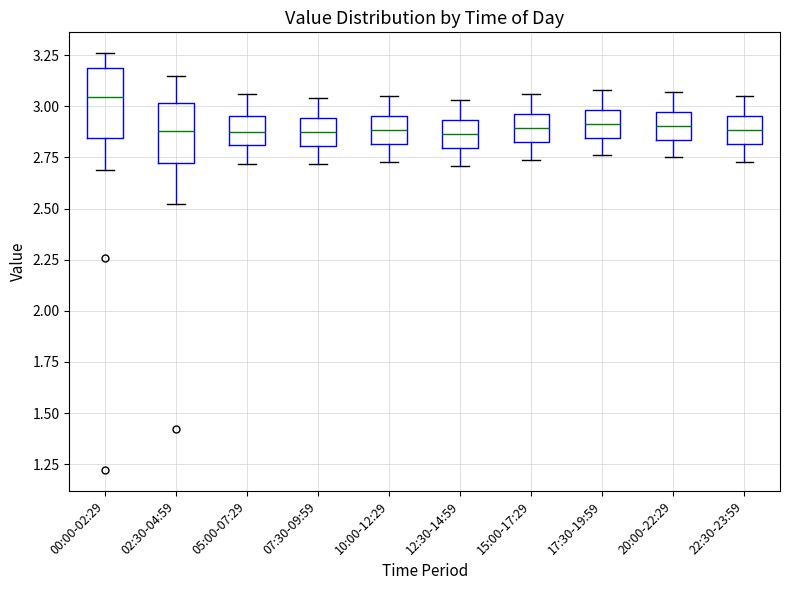

Where does the median line of the box for 17:30-19:59 sit on the y-axis? The values are not printed on the chart, so give them approximately, as read against the axis.

2.90